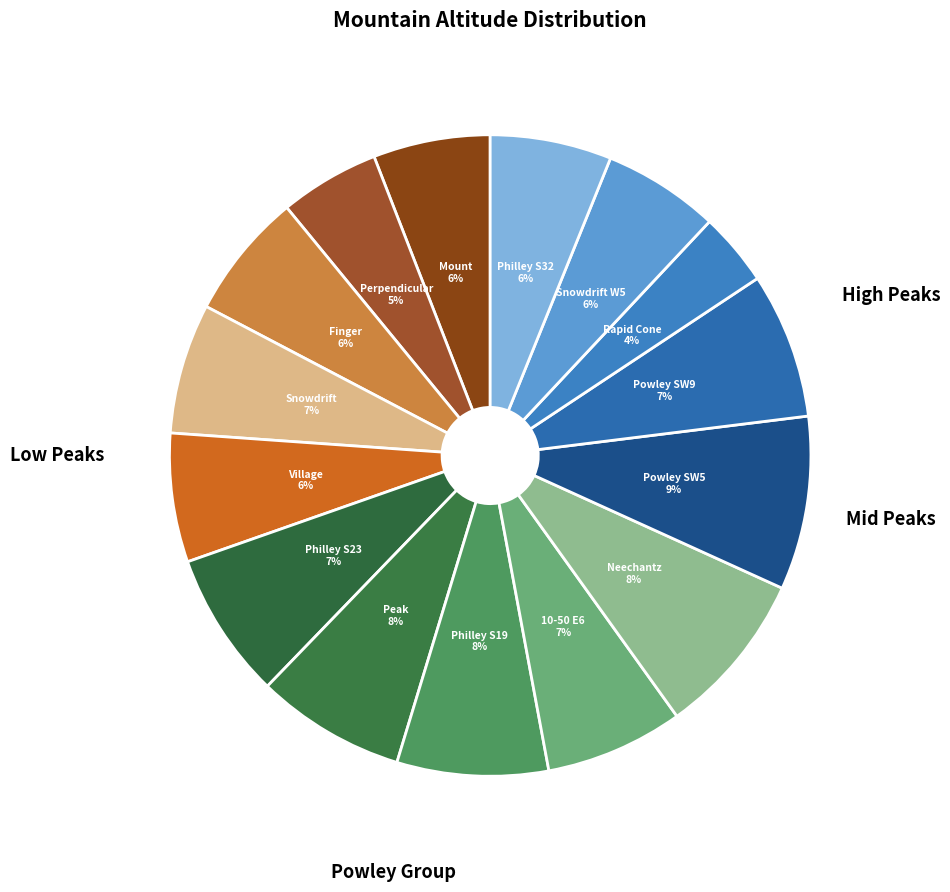

Count the number of slices in the pie.

15